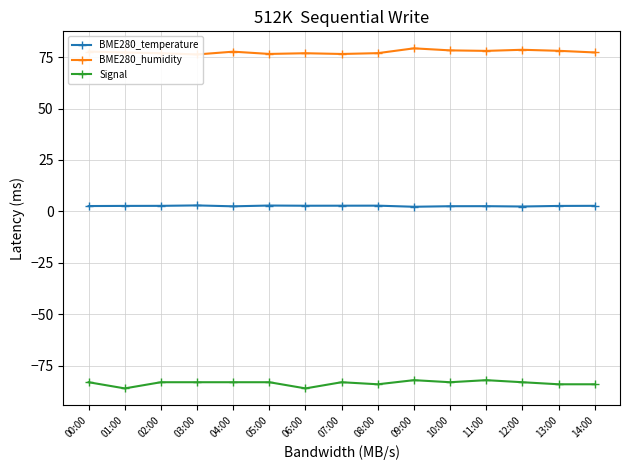

Reading left to right, what are all the values shown in this chart?

BME280_temperature: 2.6	2.7	2.7	2.9	2.5	2.9	2.8	2.8	2.8	2.3	2.5	2.5	2.4	2.7	2.7
BME280_humidity: 77.7	77.2	76.9	76.3	77.6	76.5	76.9	76.5	76.9	79.2	78.3	78.0	78.5	78.0	77.2
Signal: -83.0	-86.0	-83.0	-83.0	-83.0	-83.0	-86.0	-83.0	-84.0	-82.0	-83.0	-82.0	-83.0	-84.0	-84.0